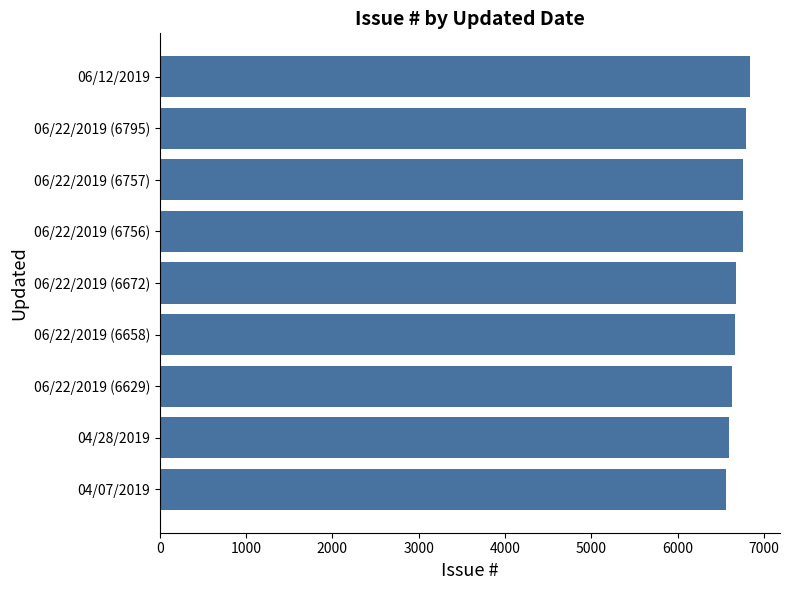

What is the difference between the maximum and second lowest values?

243